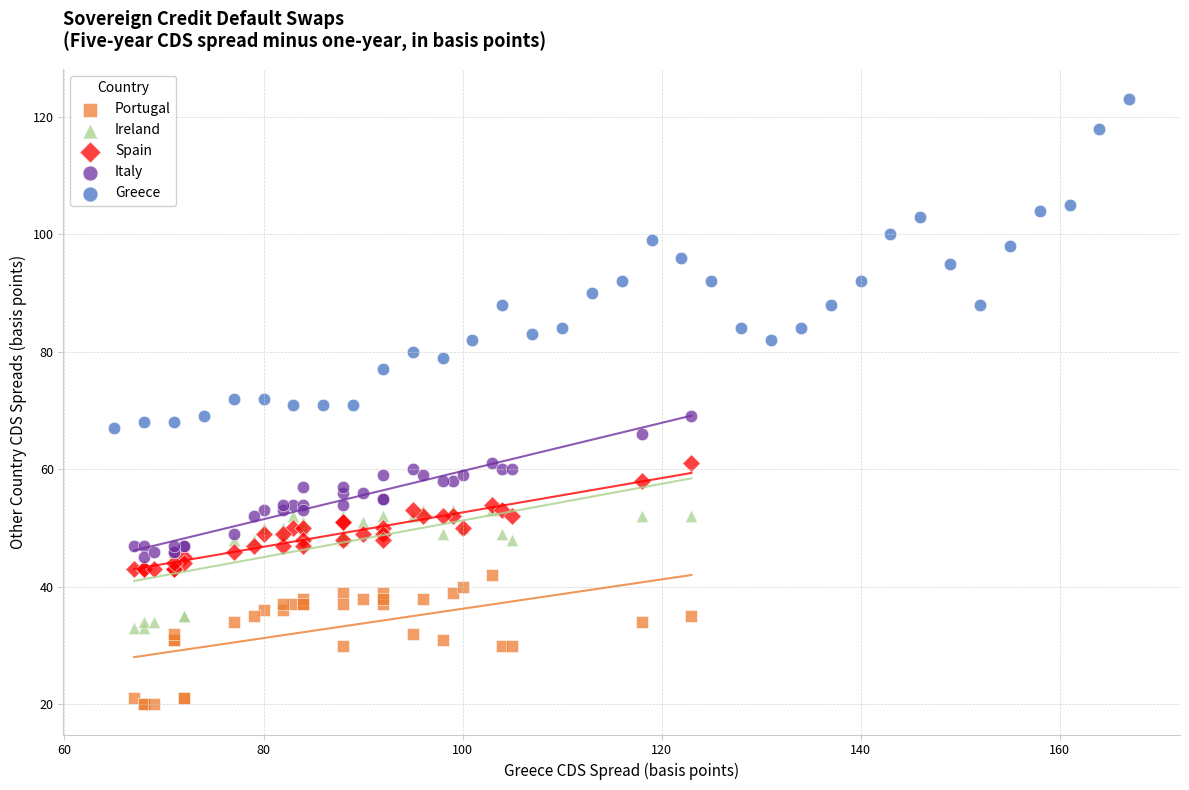

Which series reaches the maximum Y coordinate?

Greece